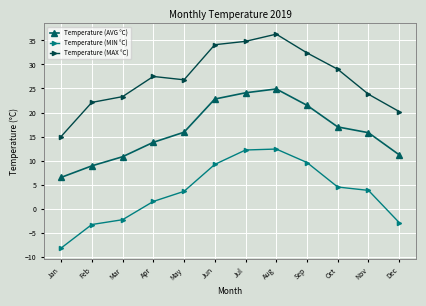

Is this an area chart (filled region under the line)?

No